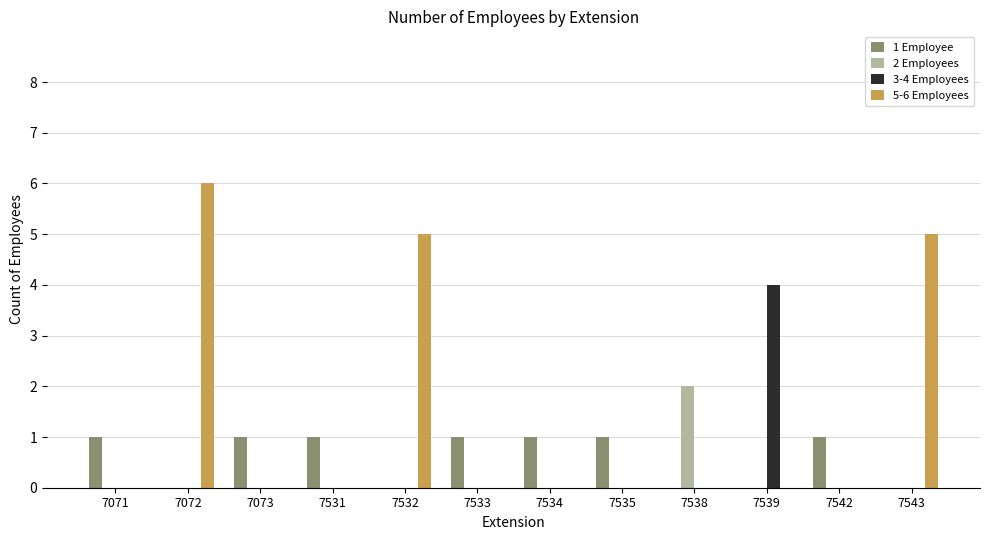

Is the value of 1 Employee at 7073 greater than the value of 3-4 Employees at 7543?

Yes